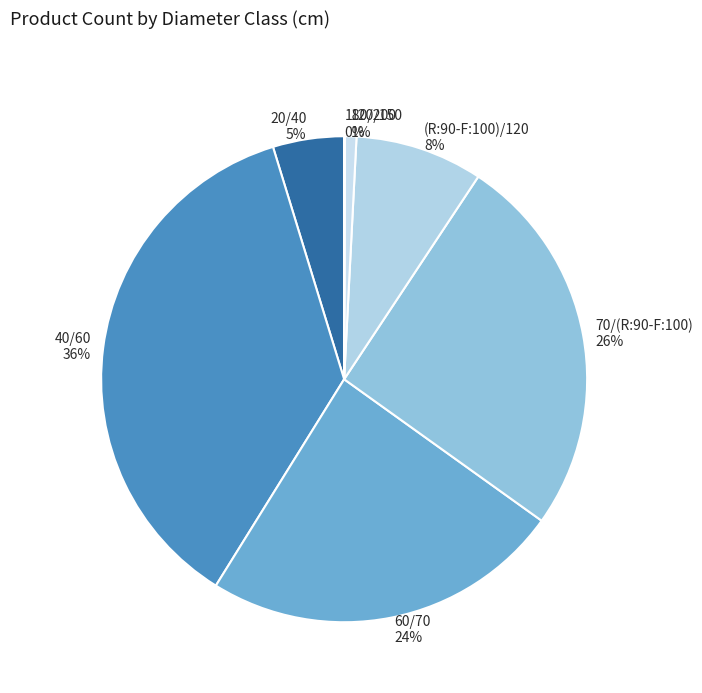

What percentage is the 120/150 slice, to the nearest percent?

1%